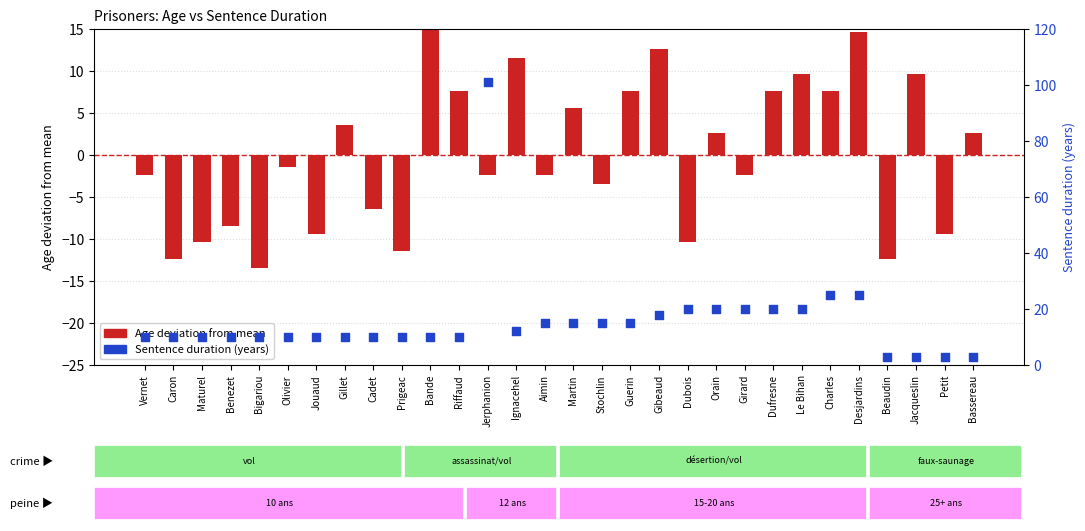

Which series contains the lowest Y value?

Age deviation from mean